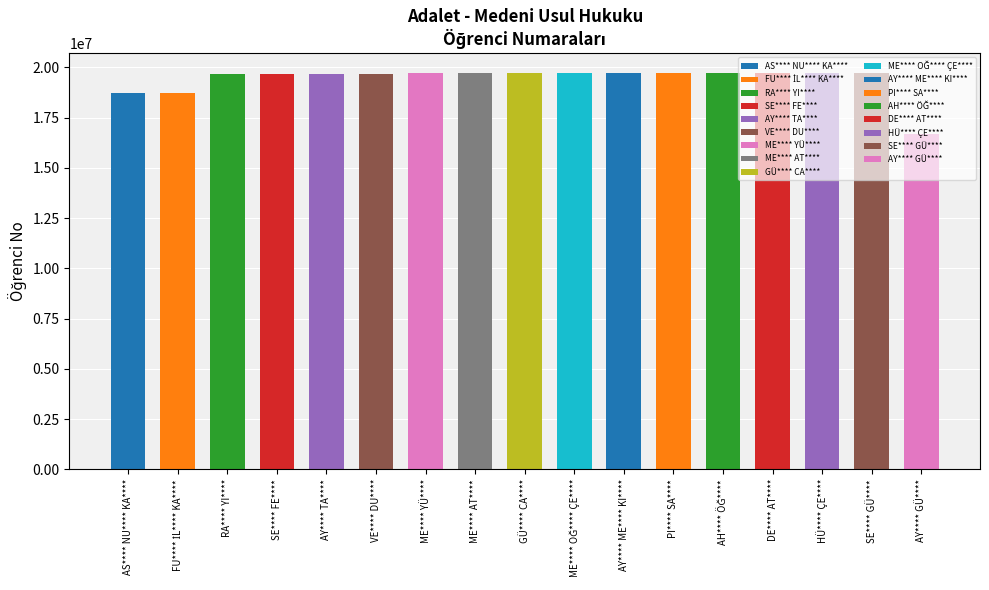

Are the bars horizontal?

No